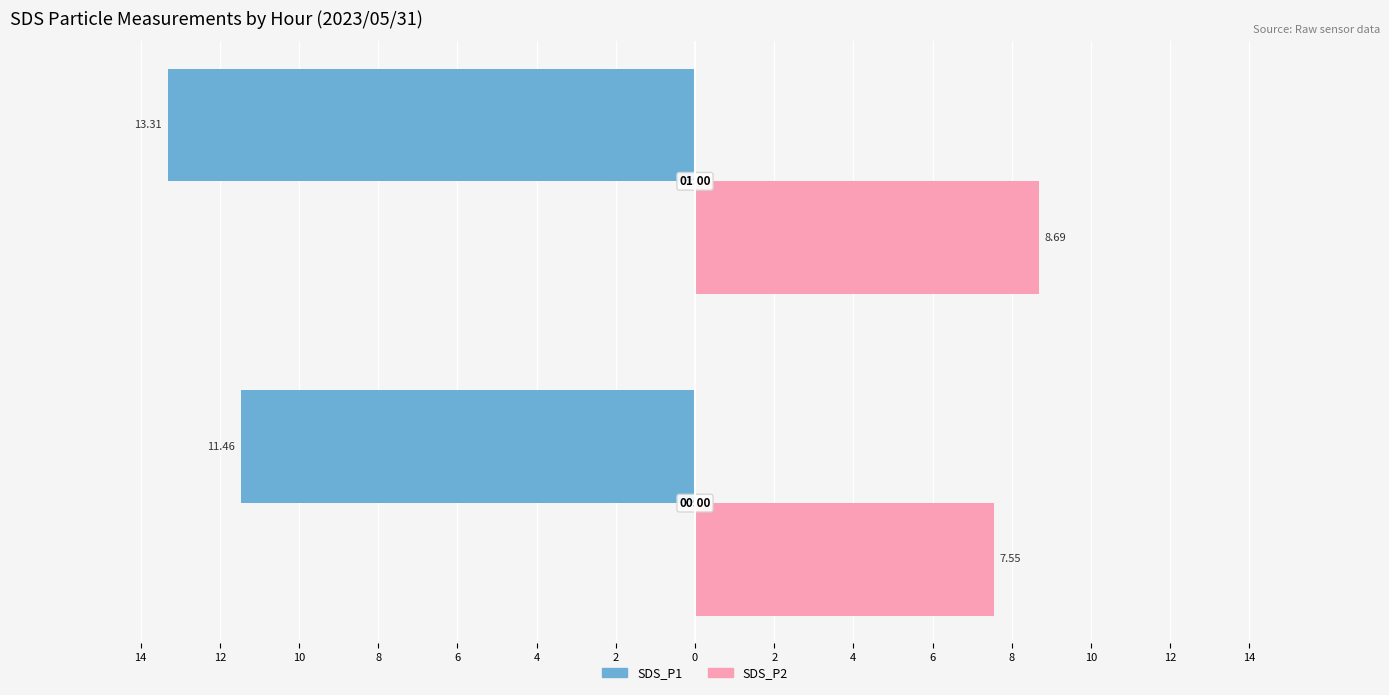

What are all the series names shown in the legend?

SDS_P1, SDS_P2